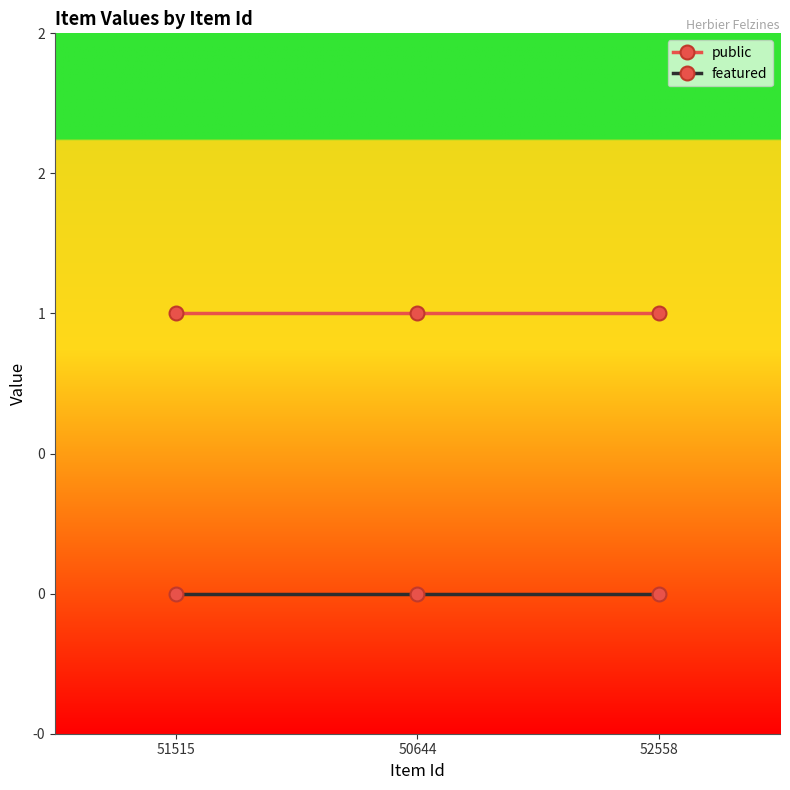

The public series shows 1 at 50644. True or false?

True